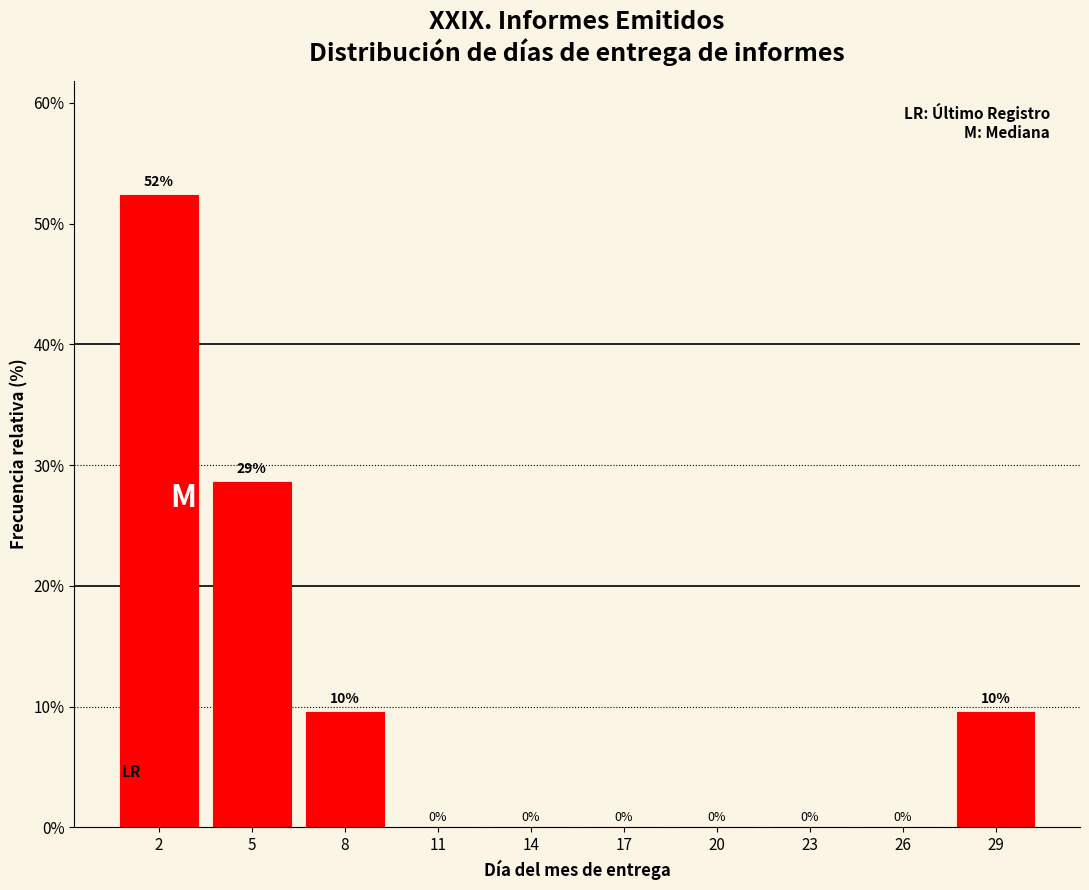

Where is the data nearest to the value 26?

5